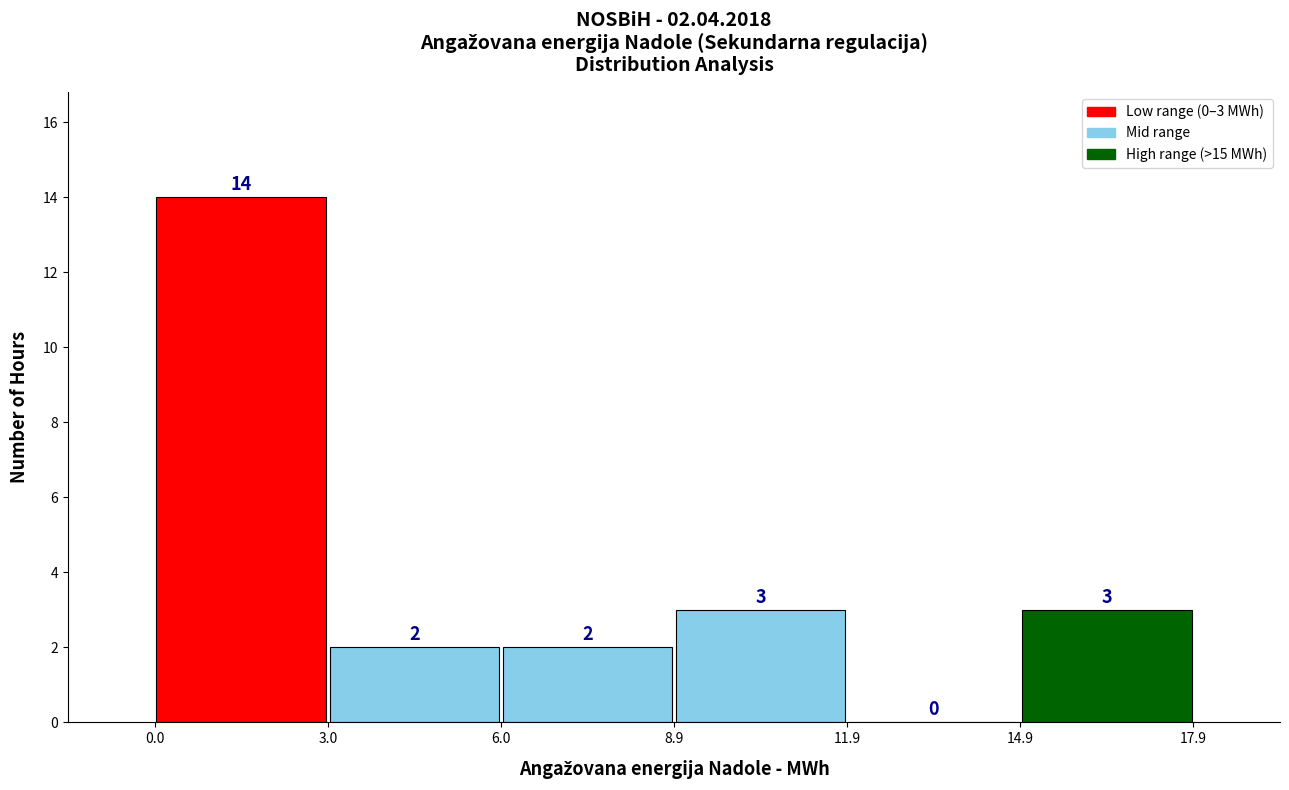

Which range on the x-axis has the tallest bar?

0.0 to 3.0